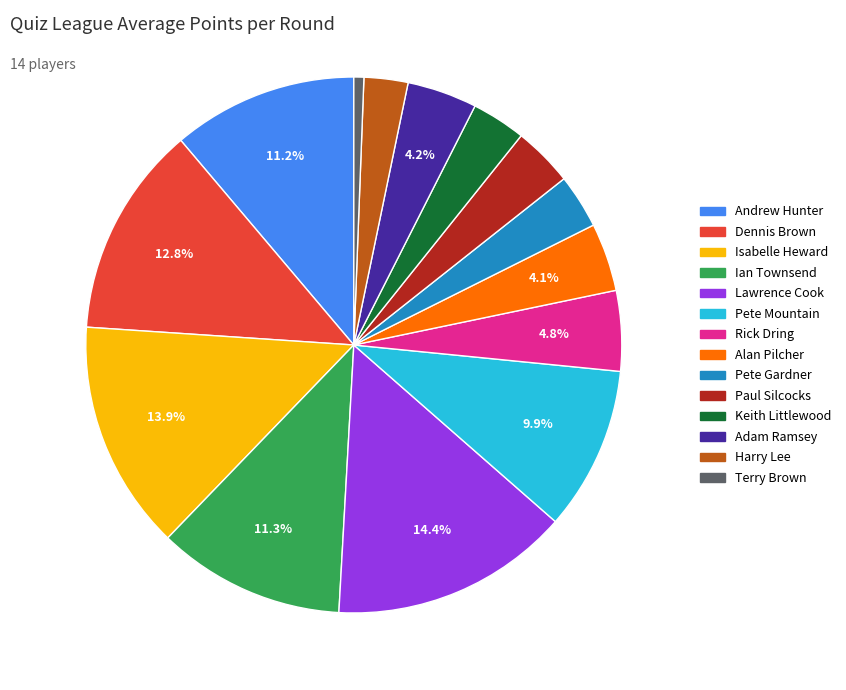

To the nearest percent, what percentage of the pie is Rick Dring?

5%